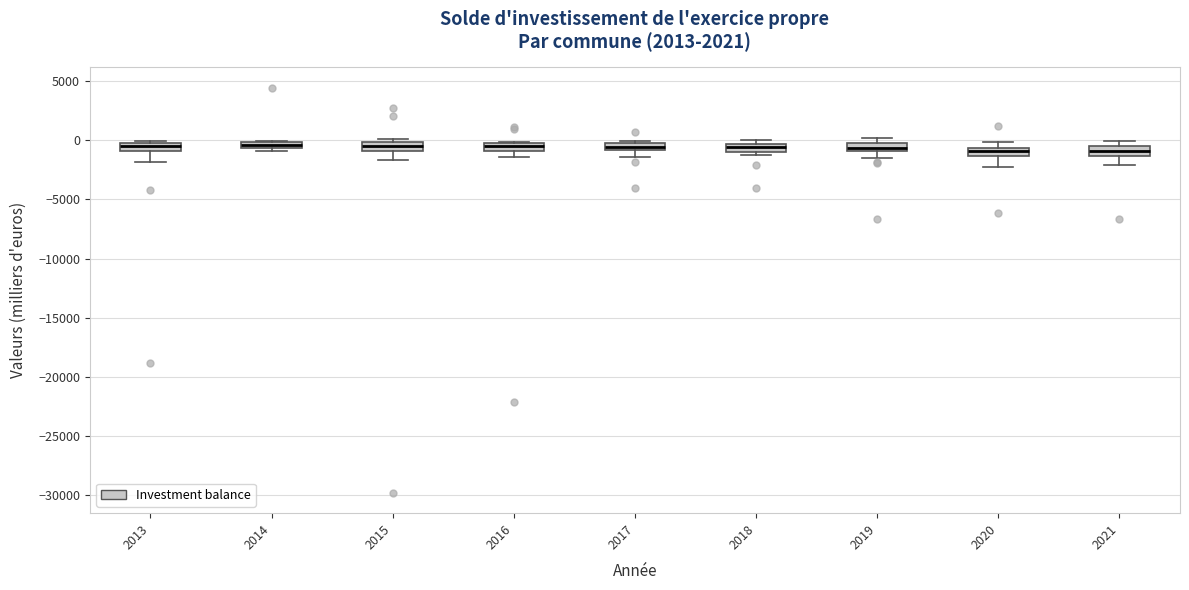

Where is the upper edge of the box at x = 2016 on the y-axis? The values are not printed on the chart, so give them approximately, as read against the axis.

0